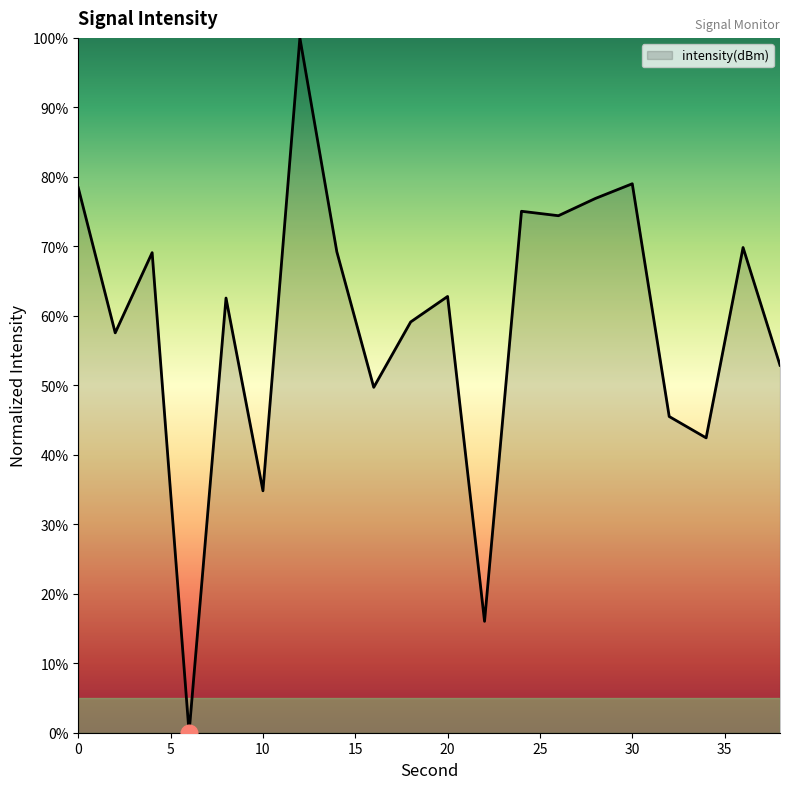

What is the average value?

58.8